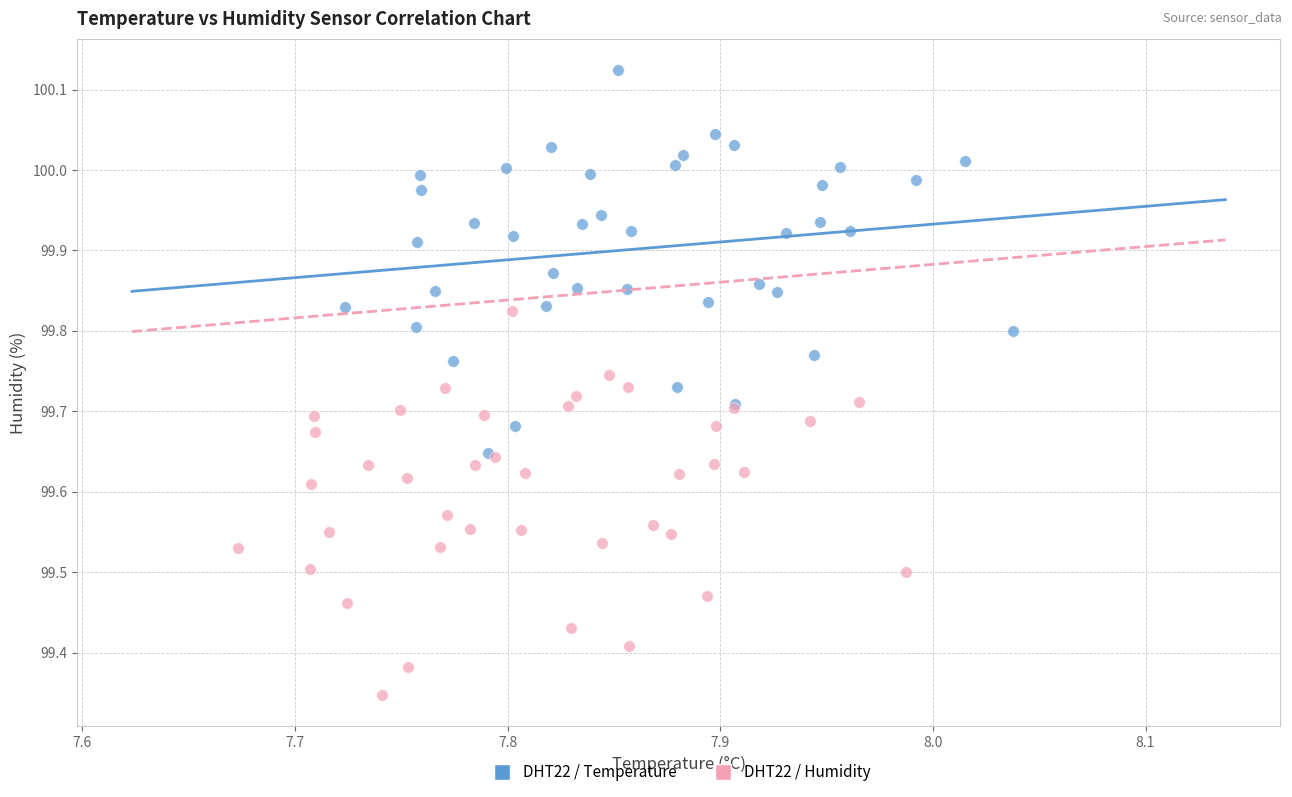

Which series reaches the minimum Y coordinate?

DHT22 / Humidity